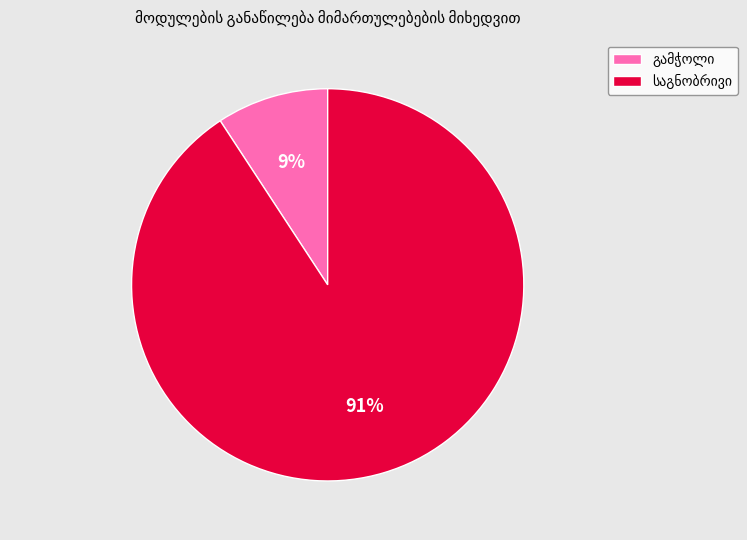

Is there any slice that represents more than half of the pie?

Yes